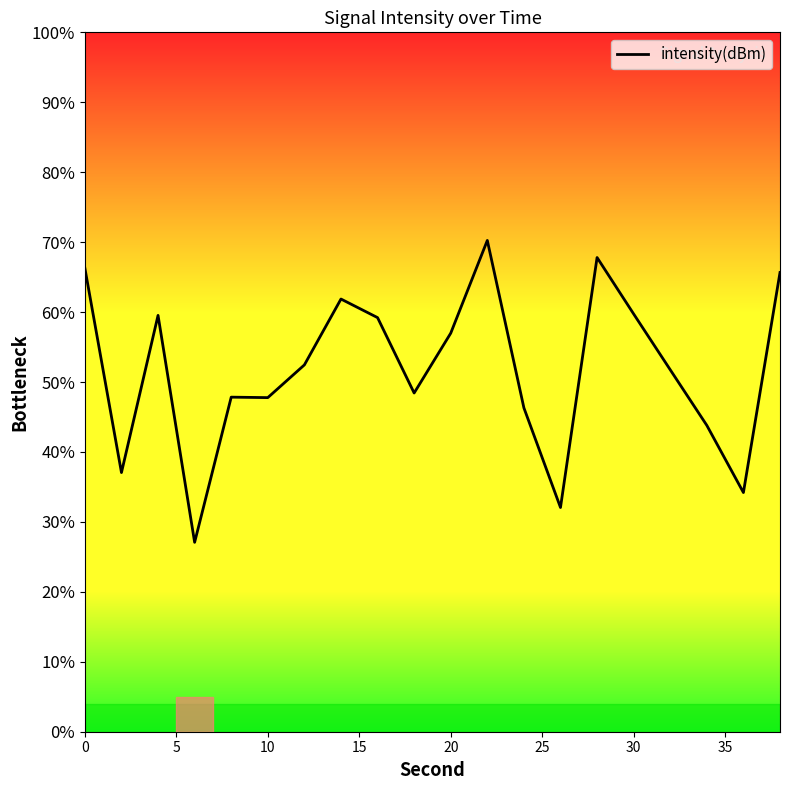

What is the difference between the maximum and minimum values?

43.2